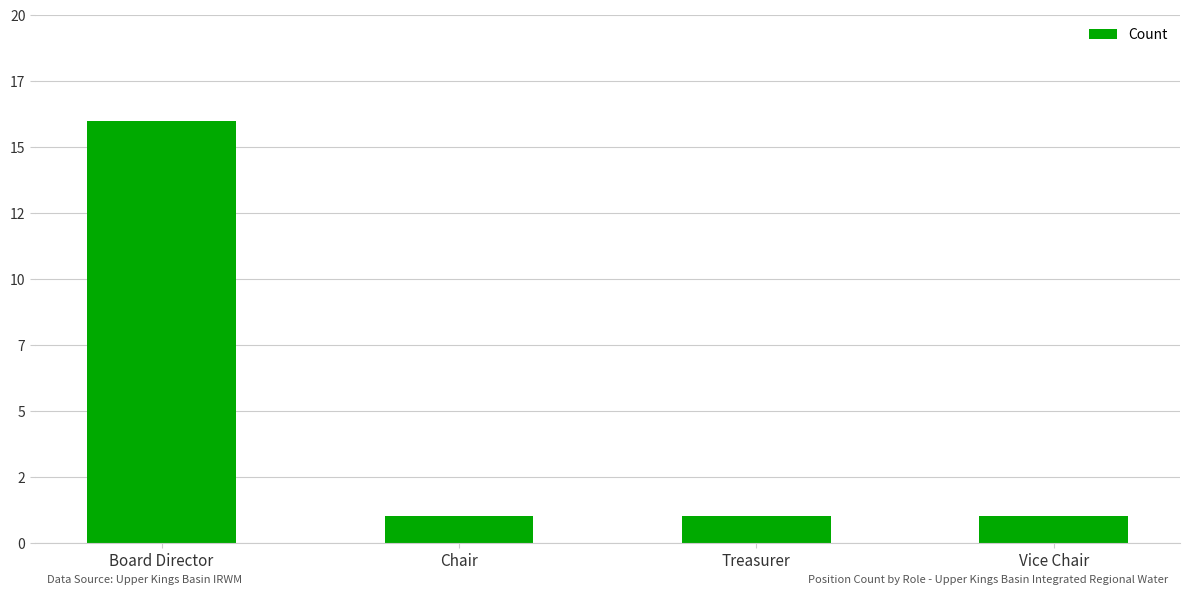

Is it true that the value at Treasurer is 1?

True